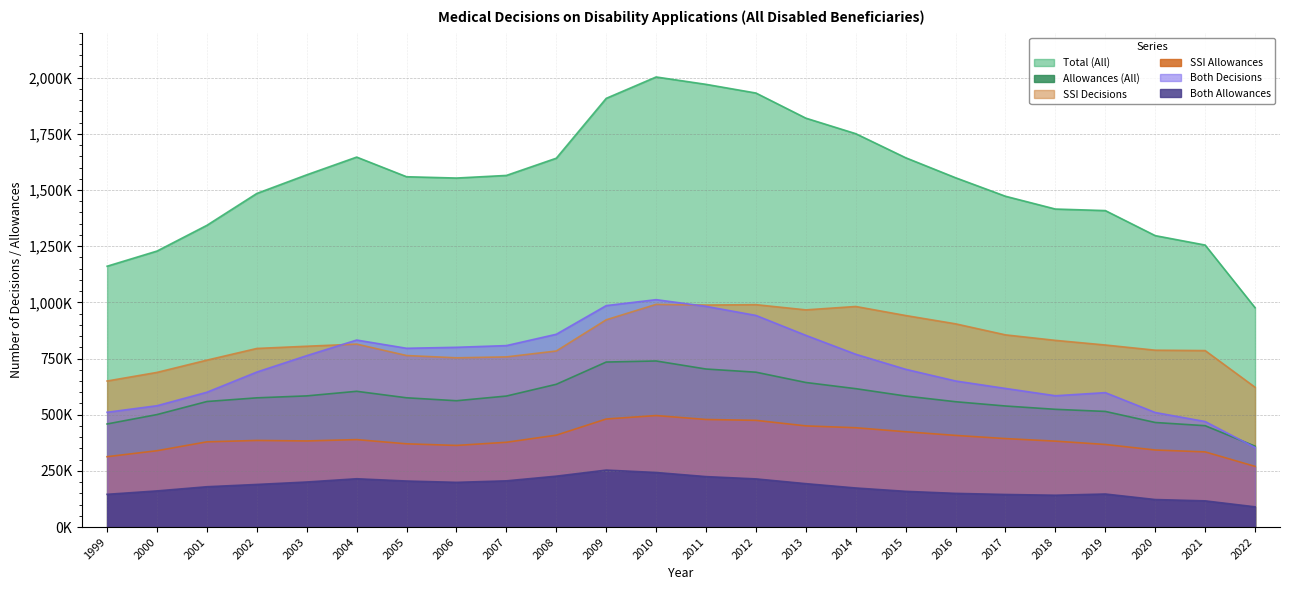

Reading left to right, what are all the values shown in this chart?

Total (All): 1999=1160792	2000=1228301	2001=1342915	2002=1484685	2003=1567607	2004=1646469	2005=1559003	2006=1553228	2007=1564868	2008=1641539	2009=1907857	2010=2003031	2011=1970235	2012=1931564	2013=1819732	2014=1750642	2015=1643524	2016=1554508	2017=1472188	2018=1415260	2019=1408429	2020=1296942	2021=1255006	2022=976247
Allowances (All): 1999=458854	2000=500657	2001=558741	2002=575089	2003=583758	2004=604176	2005=575310	2006=562208	2007=583058	2008=635422	2009=734410	2010=739092	2011=703312	2012=689229	2013=643402	2014=615896	2015=583134	2016=557778	2017=538745	2018=523998	2019=514584	2020=465392	2021=451106	2022=360022
SSI Decisions: 1999=649980	2000=688282	2001=742869	2002=794839	2003=804688	2004=814157	2005=763377	2006=753222	2007=757294	2008=783521	2009=922365	2010=991011	2011=988039	2012=989723	2013=966567	2014=981621	2015=941426	2016=904426	2017=855312	2018=830857	2019=810191	2020=787123	2021=785358	2022=622211
SSI Allowances: 1999=313152	2000=339764	2001=379266	2002=385453	2003=383225	2004=389190	2005=370449	2006=363226	2007=377352	2008=408893	2009=480888	2010=496238	2011=478747	2012=474891	2013=450234	2014=442004	2015=424161	2016=407862	2017=393727	2018=382341	2019=367507	2020=342929	2021=334524	2022=269957
Both Decisions: 1999=510812	2000=540019	2001=600046	2002=689846	2003=762919	2004=832312	2005=795626	2006=800006	2007=807574	2008=858018	2009=985492	2010=1012020	2011=982196	2012=941841	2013=853165	2014=769021	2015=702098	2016=650082	2017=616876	2018=584403	2019=598238	2020=509819	2021=469648	2022=354036
Both Allowances: 1999=145702	2000=160893	2001=179475	2002=189636	2003=200533	2004=214986	2005=204861	2006=198982	2007=205706	2008=226529	2009=253522	2010=242854	2011=224565	2012=214338	2013=193168	2014=173892	2015=158973	2016=149916	2017=145018	2018=141657	2019=147077	2020=122463	2021=116582	2022=90065